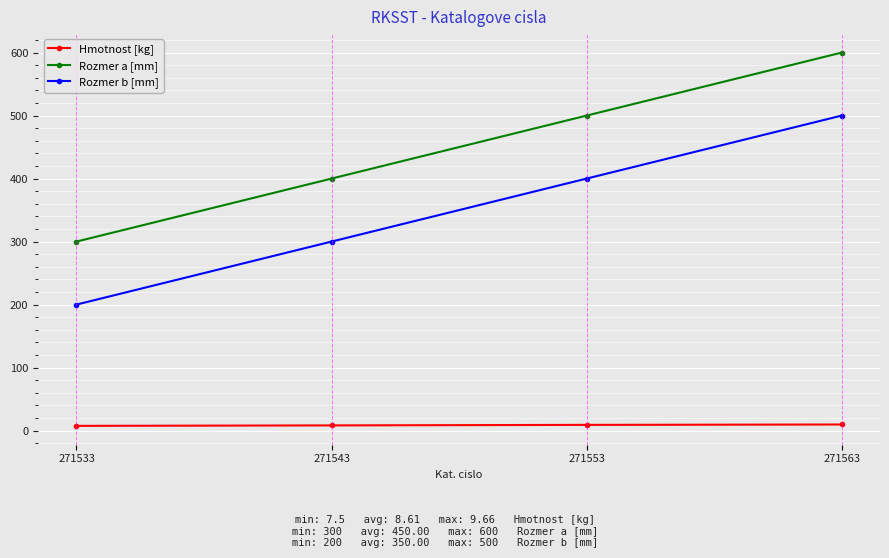

What is the highest value of the Rozmer b [mm] series?

500.0